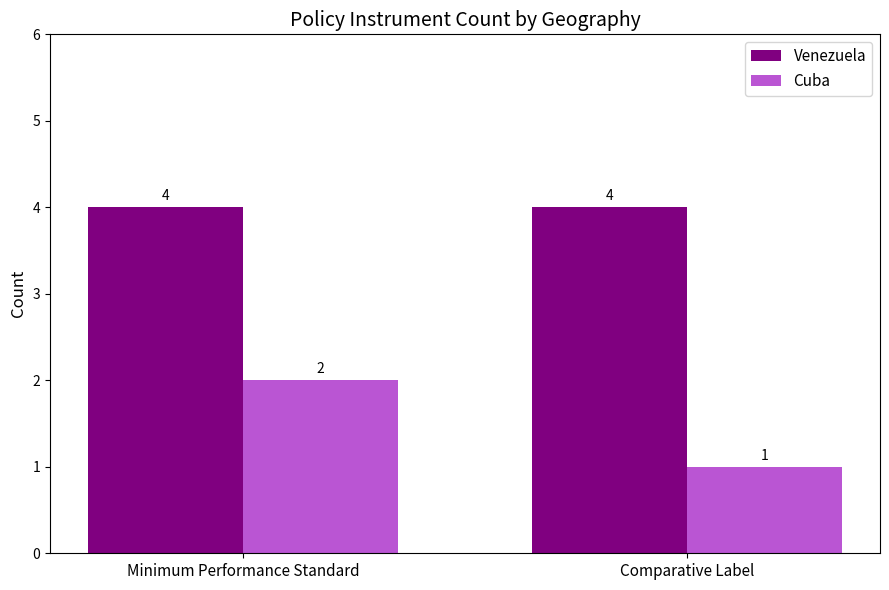

At which label does Cuba reach its peak?

Minimum Performance Standard